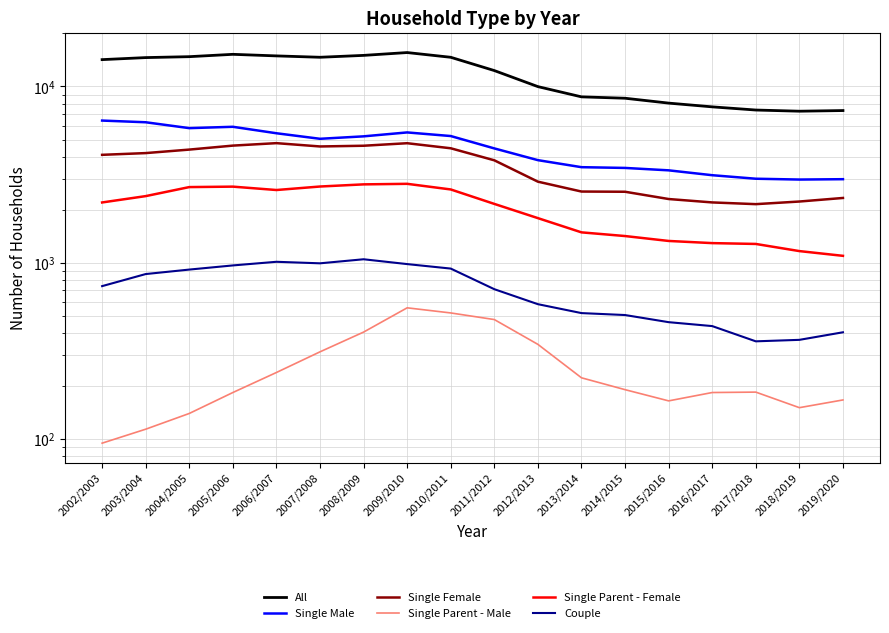

What position from the left is 2013/2014?

12